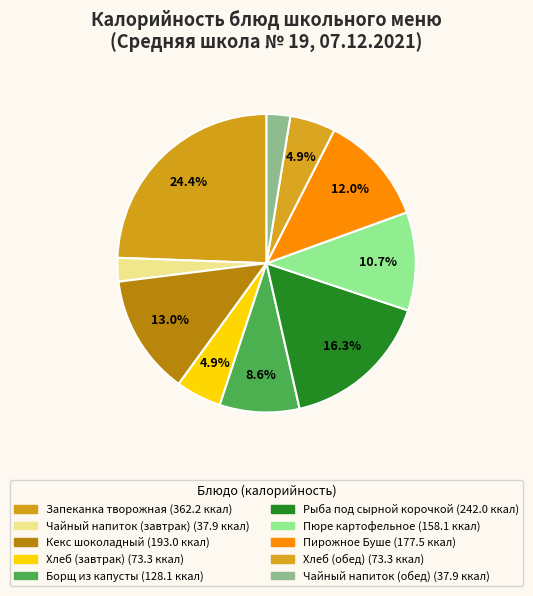

Approximately how many times larger is the value at Пюре картофельное compared to Борщ из капусты?

1.2